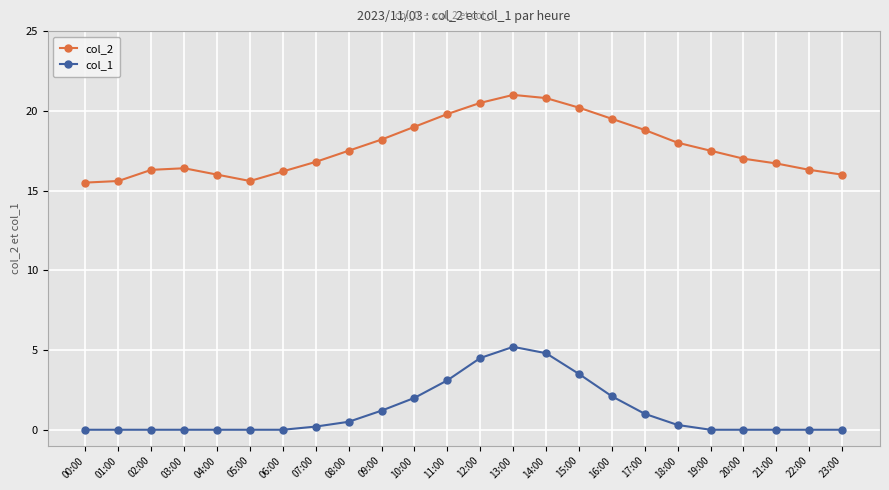

Count the number of categories in the chart.

24